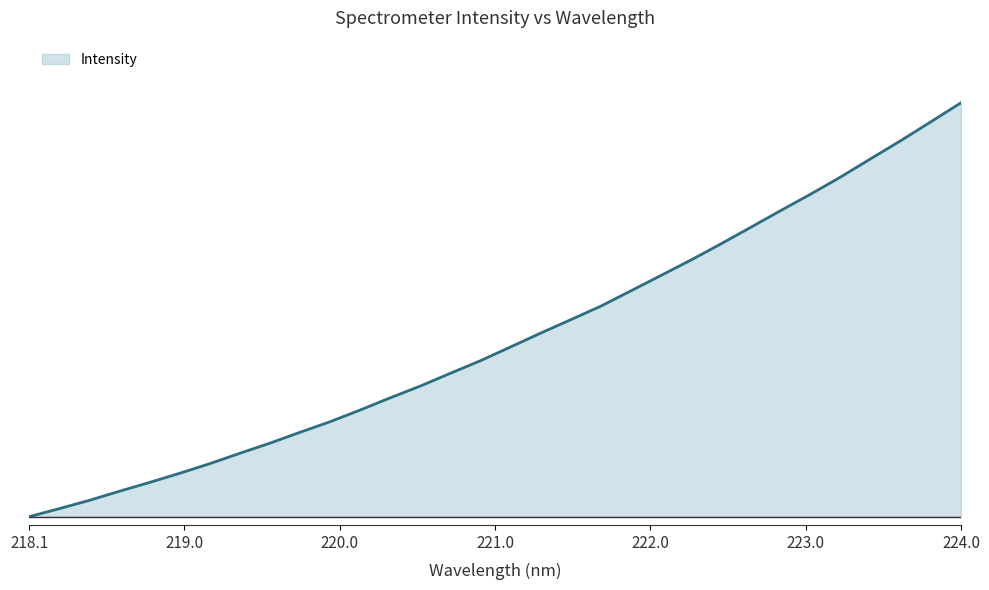

Is this an area chart (filled region under the line)?

Yes